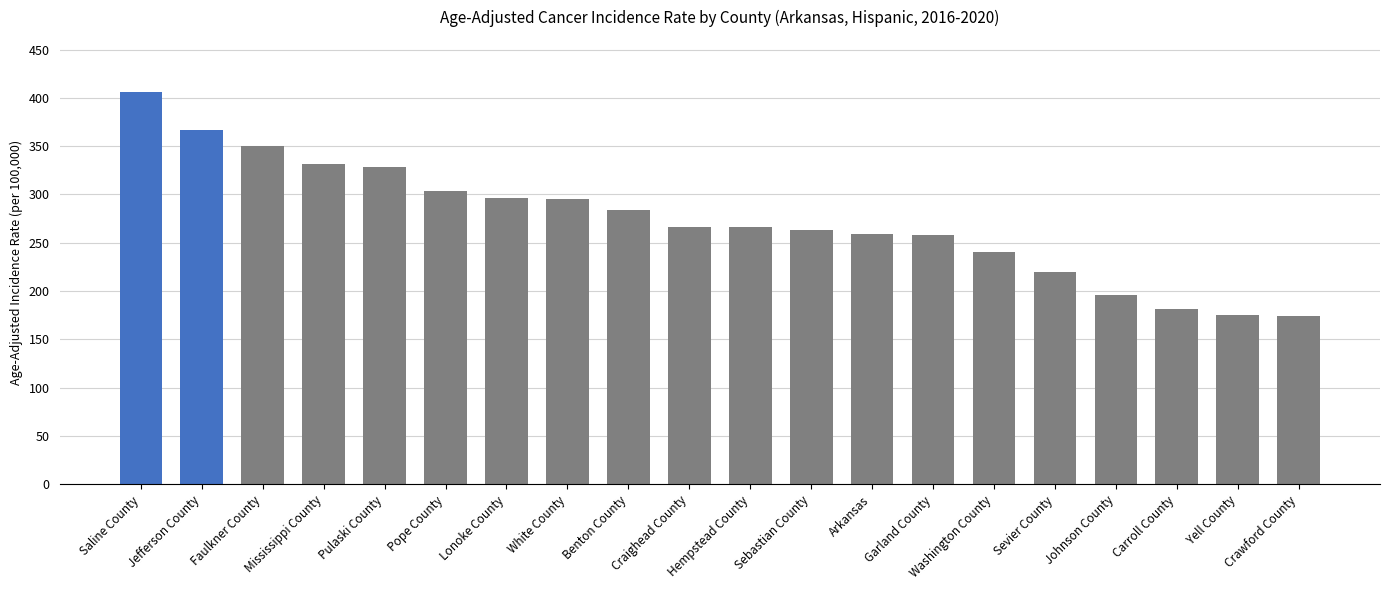

What is the value of the 2nd bar from the left?

367.0